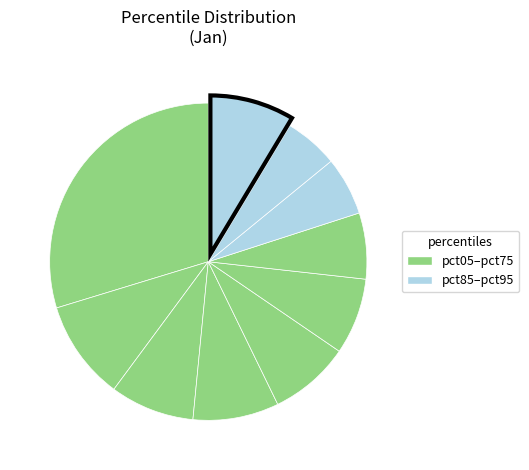

Count the number of slices in the pie.

10